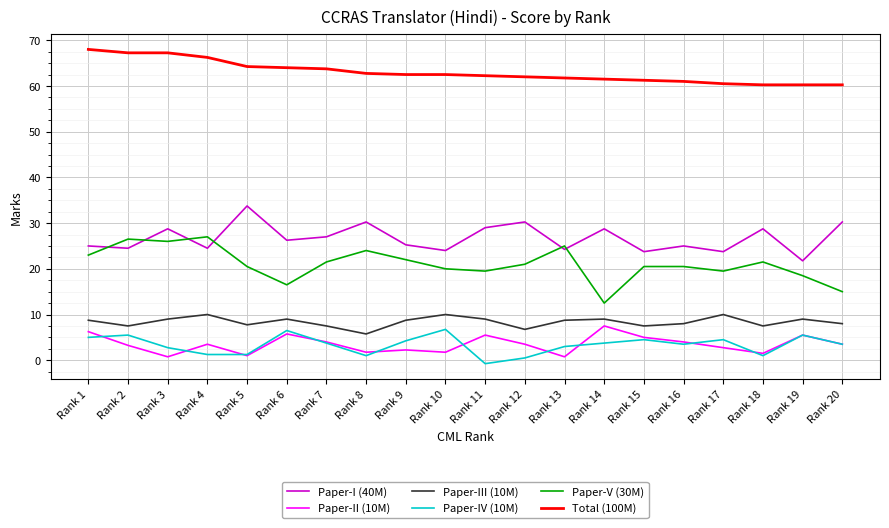

Between Rank 1 and Rank 16, which series saw the biggest shift?

Total (100M)